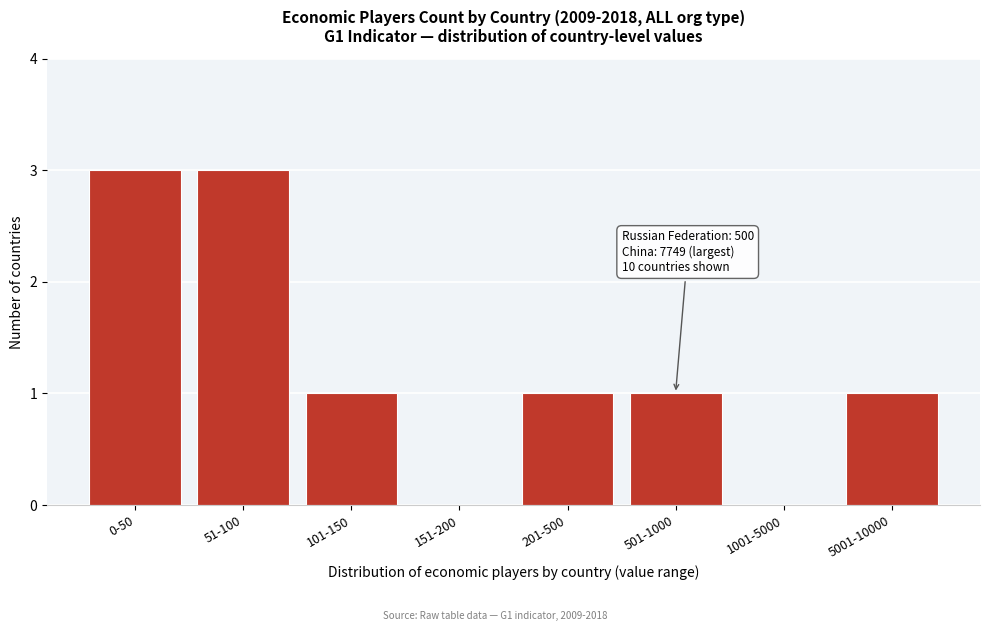

Reading left to right, transcribe all the data shown in this chart.

0-50=3	51-100=3	101-150=1	151-200=0	201-500=1	501-1000=1	1001-5000=0	5001-10000=1